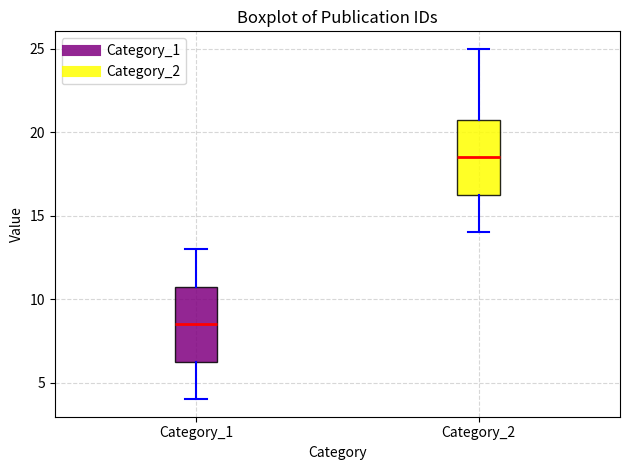

Reading left to right, read every box against the y-axis: the position of its median line, the range the box covers, and the ends of its whiskers. The values are not printed on the chart, so give them approximately, as read against the axis.

Category_1: median 8.5, box 6.5 to 11.0, whiskers 4.0 to 13.0
Category_2: median 18.5, box 16.5 to 21.0, whiskers 14.0 to 25.0